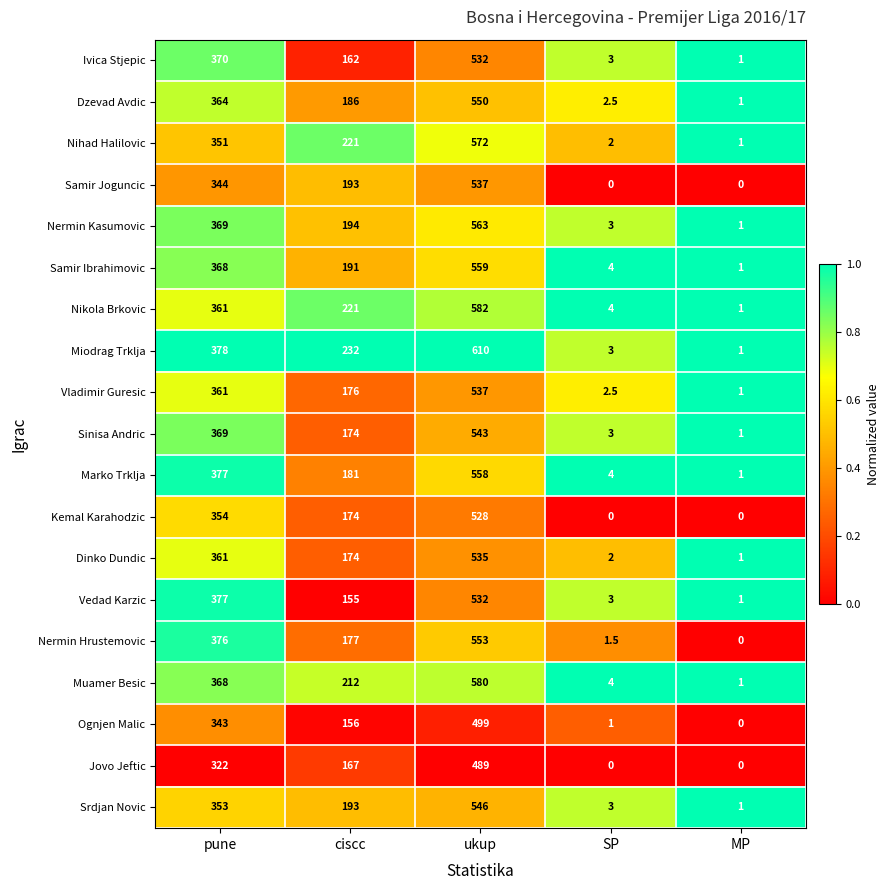

At how many categories does at least one series exceed 0?

5